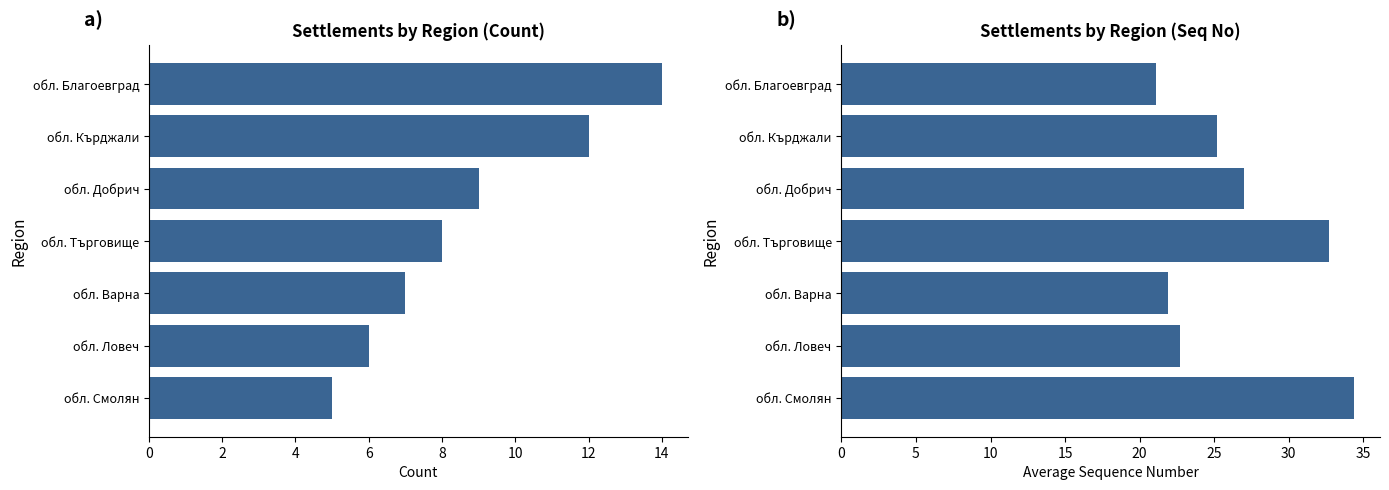

What is the difference between the second highest and minimum values in the Avg sequence number series?

11.6